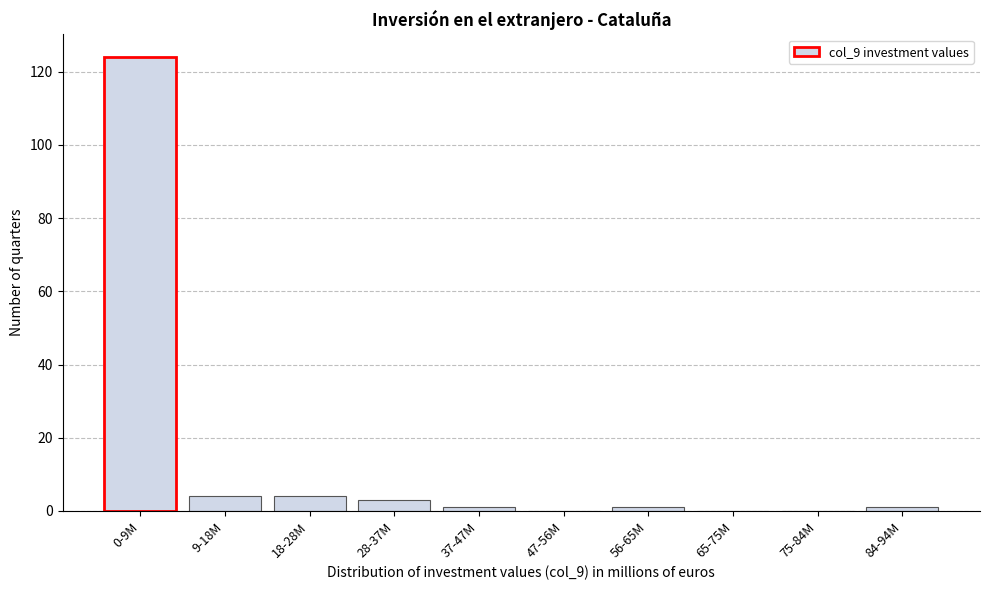

Reading right to left, transcribe all the data shown in this chart.

84-94M=1	75-84M=0	65-75M=0	56-65M=1	47-56M=0	37-47M=1	28-37M=3	18-28M=4	9-18M=4	0-9M=124